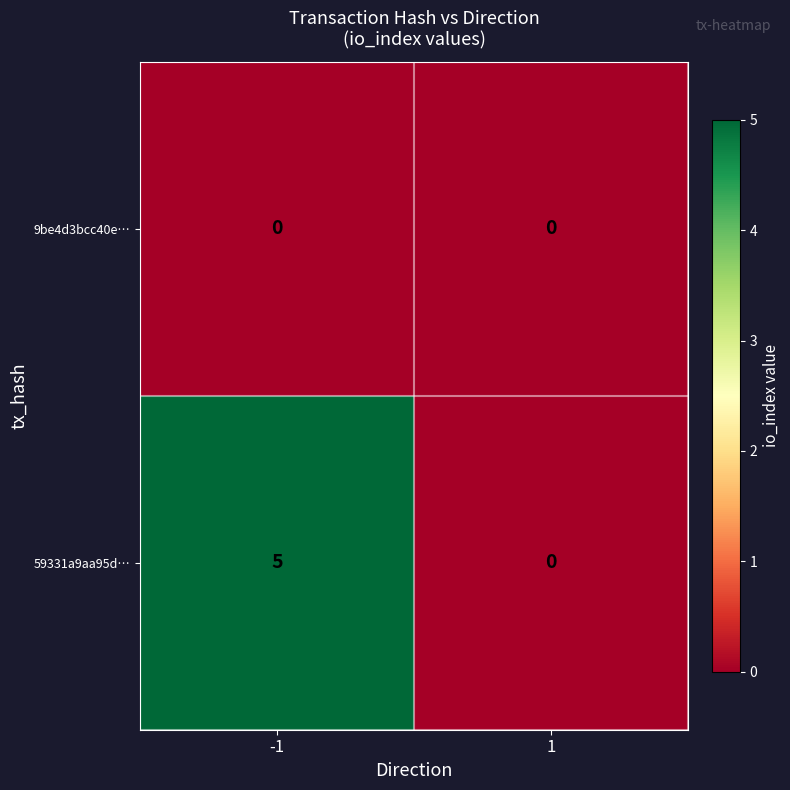

Reading left to right, list all the values displayed in this chart.

9be4d3bcc40e…: -1=0	1=0
59331a9aa95d…: -1=5	1=0